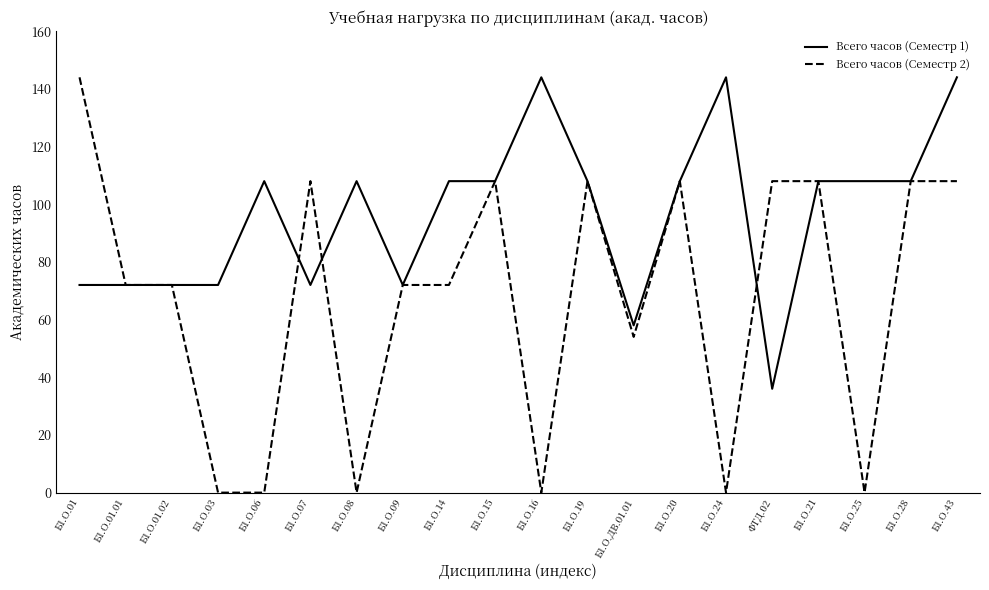

What is the difference between the highest and lowest values at ФТД.02?

72